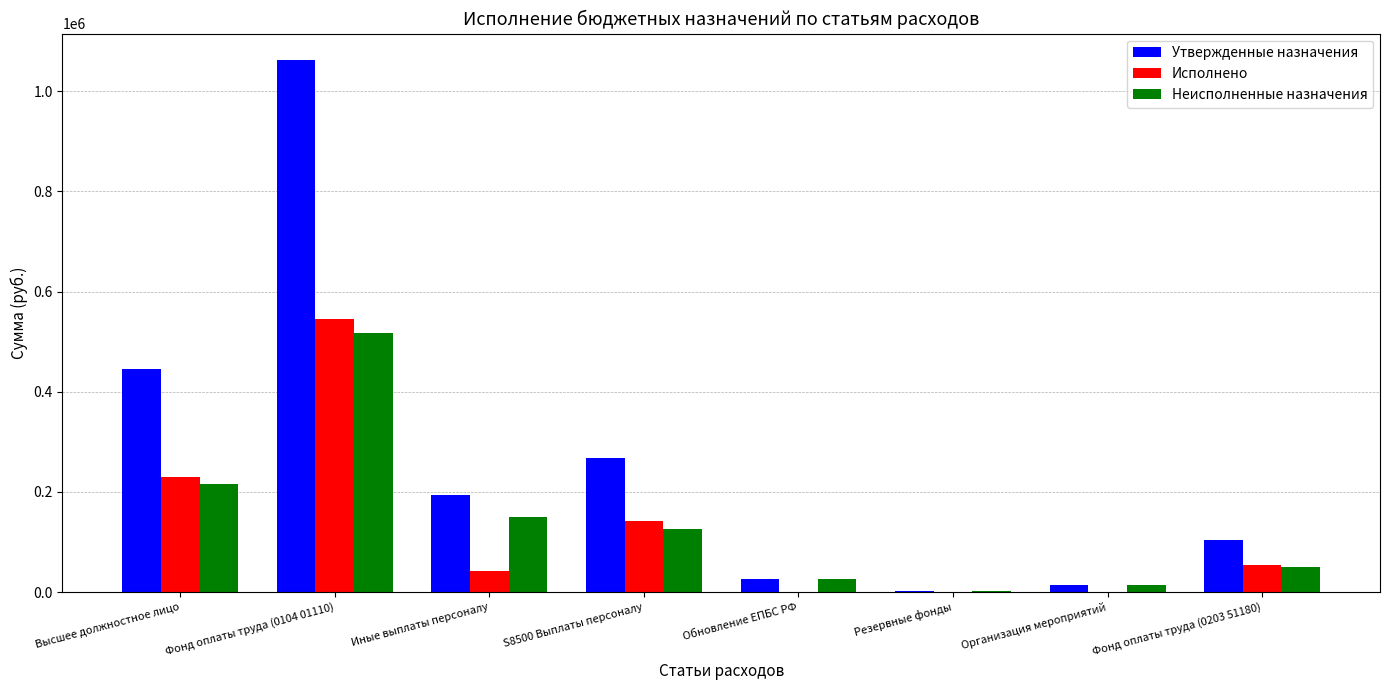

True or false: Утвержденные назначения has a value of 1580265.7 at Фонд оплаты труда (0104 01110).

False